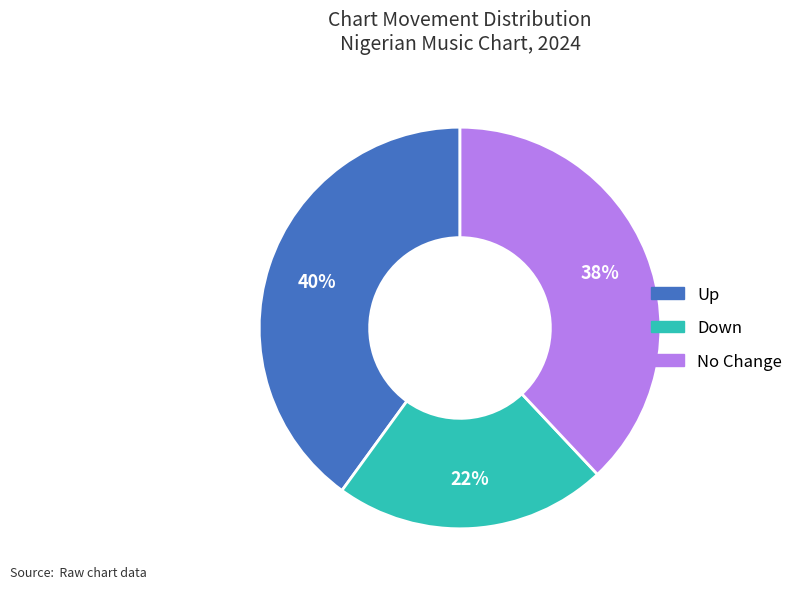

Does any single category account for the majority?

No